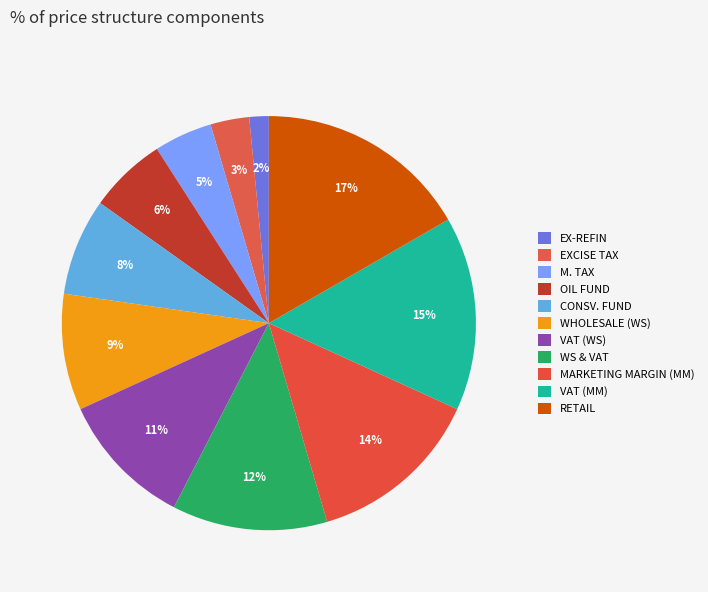

Do EX-REFIN and VAT (WS) together represent more than half of the pie?

No